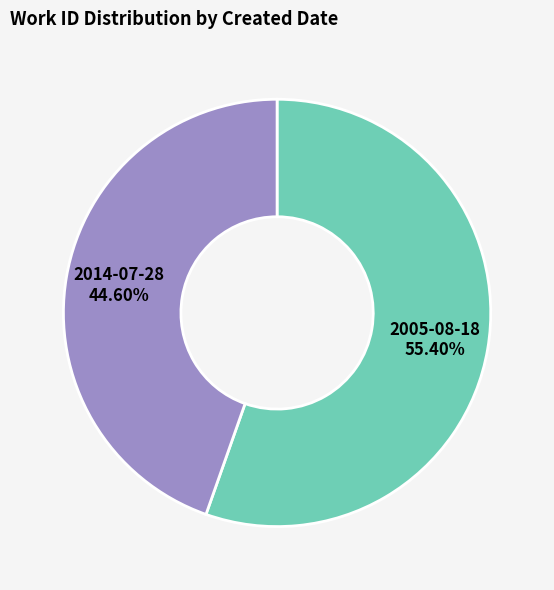

Which slice represents more than half of the pie?

2005-08-18